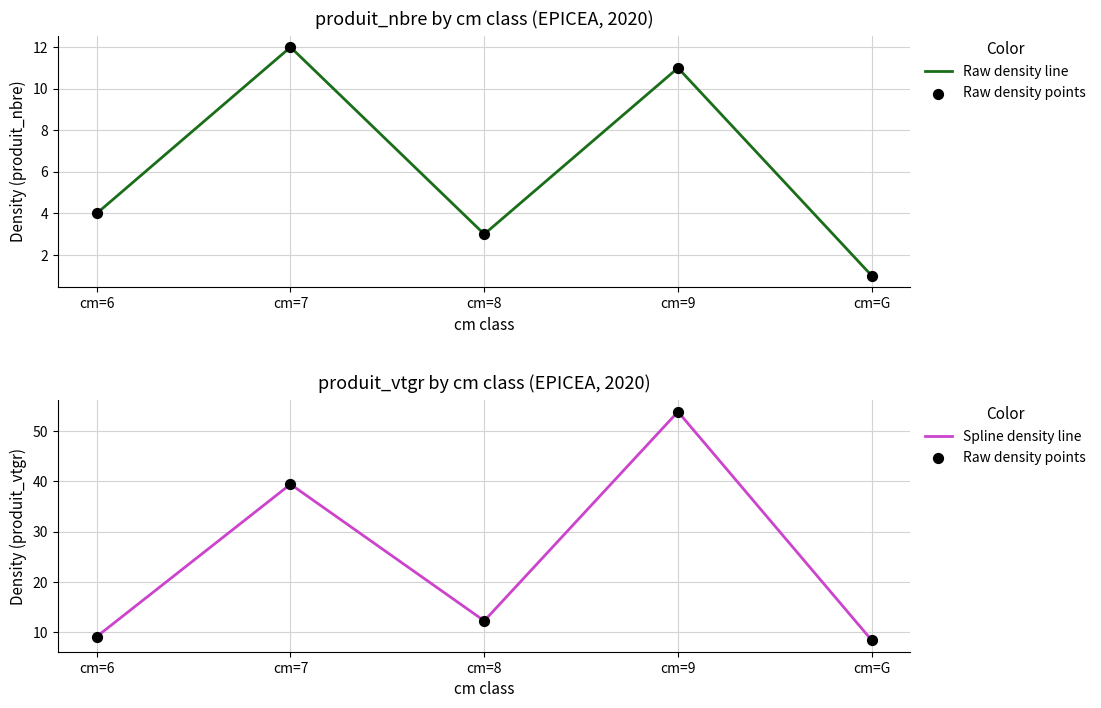

Which series has the largest total across all categories?

Raw density points